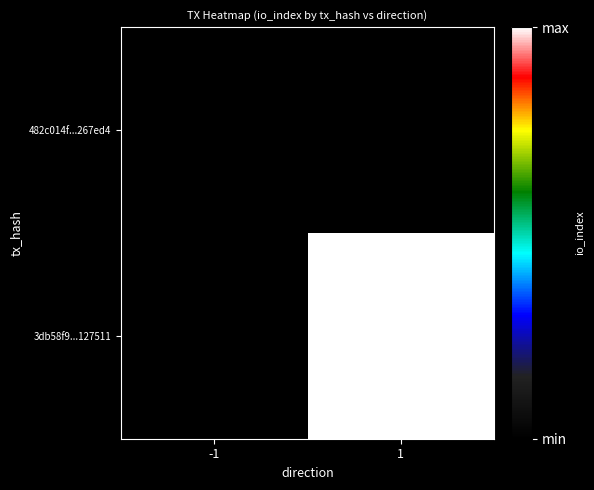

List the labels in order of 482c014f...267ed4 value, largest first.

-1, 1